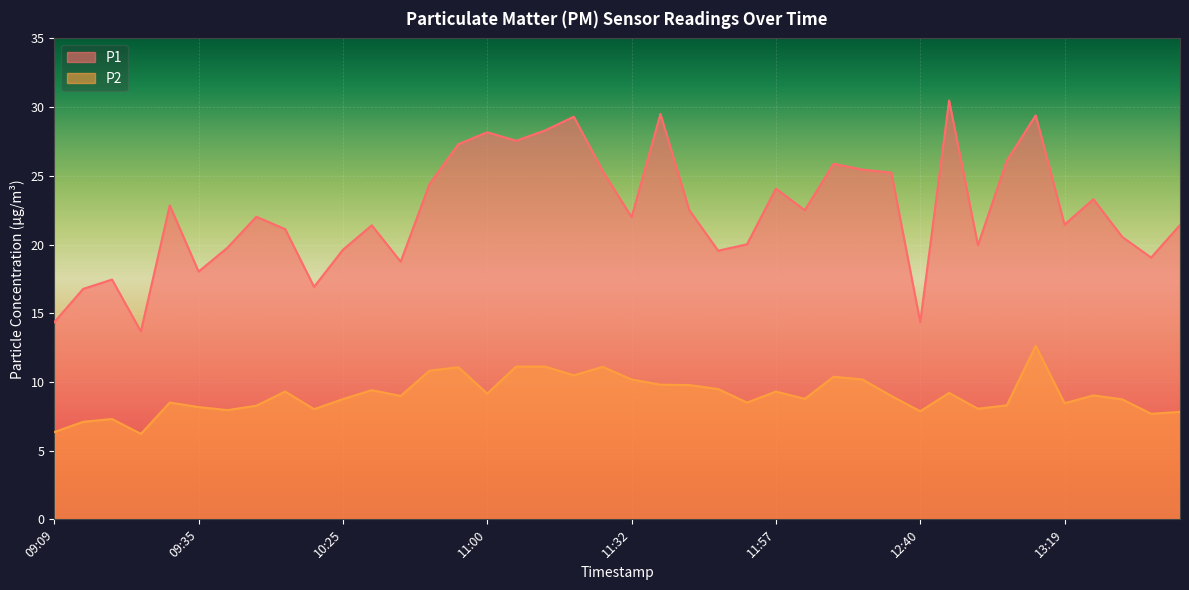

Where is P1 nearest to the value 22?

11:32